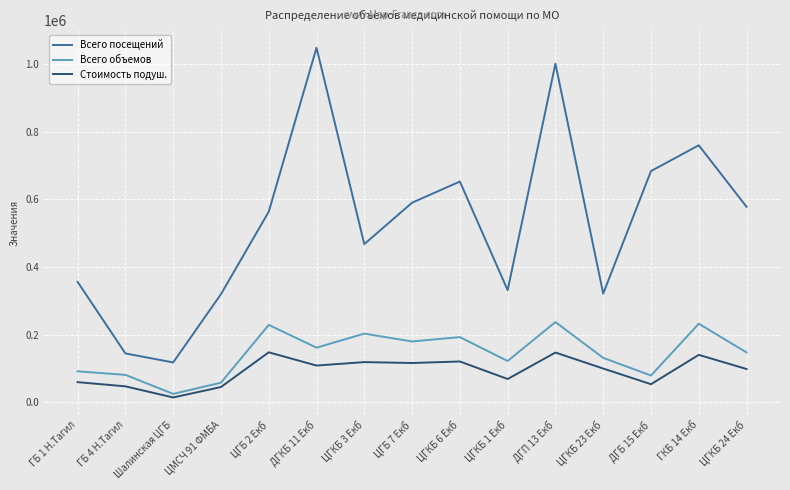

True or false: Стоимость подуш. has a value of 119315.3 at ЦГКБ 3 Екб.

True